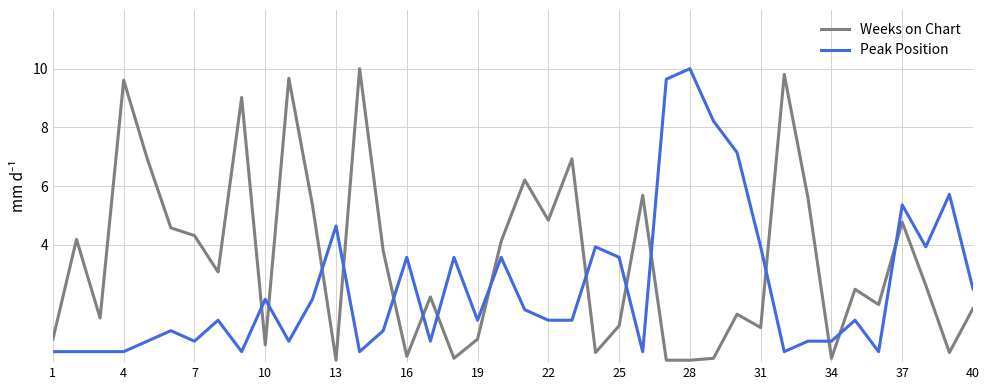

What is the maximum value shown in the chart?

10.0